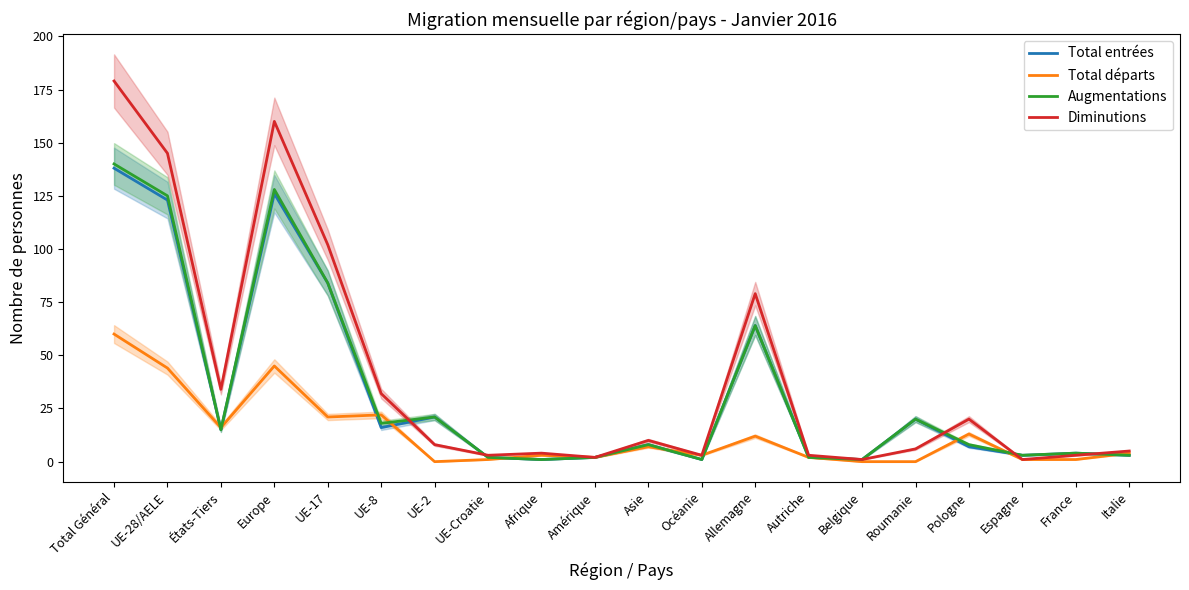

Which series has the largest total across all categories?

Diminutions